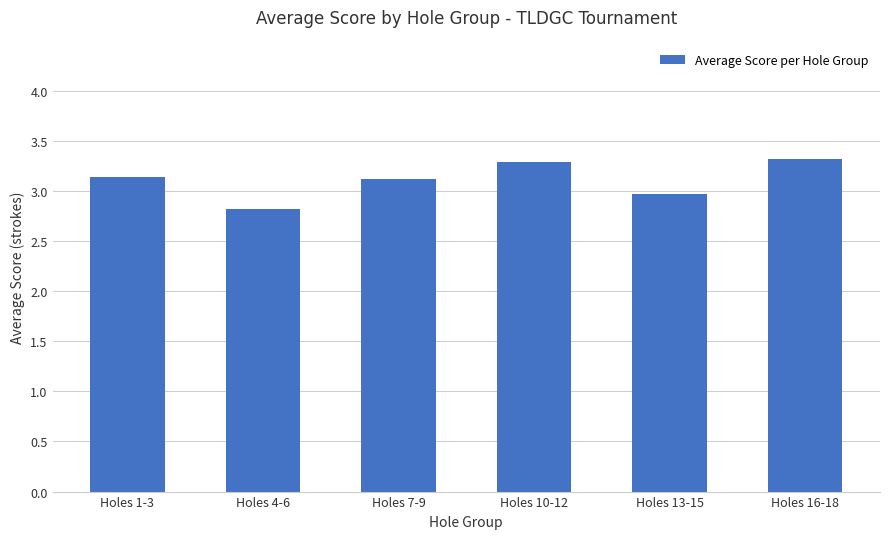

What is the ratio of the value at Holes 7-9 to the value at Holes 10-12?

0.9